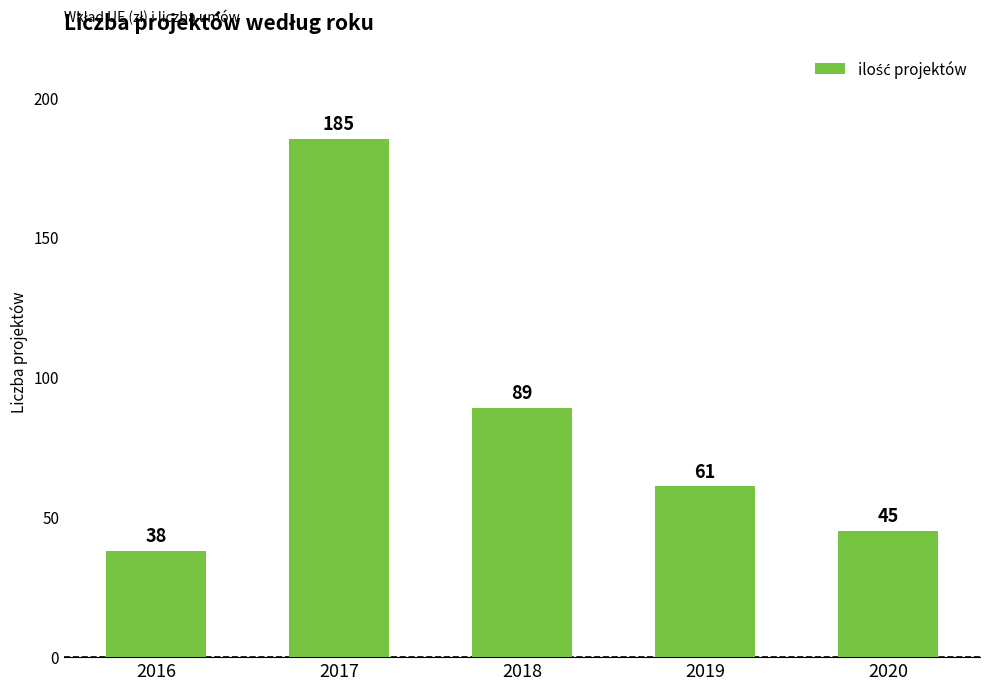

What is the sum of all values?

418